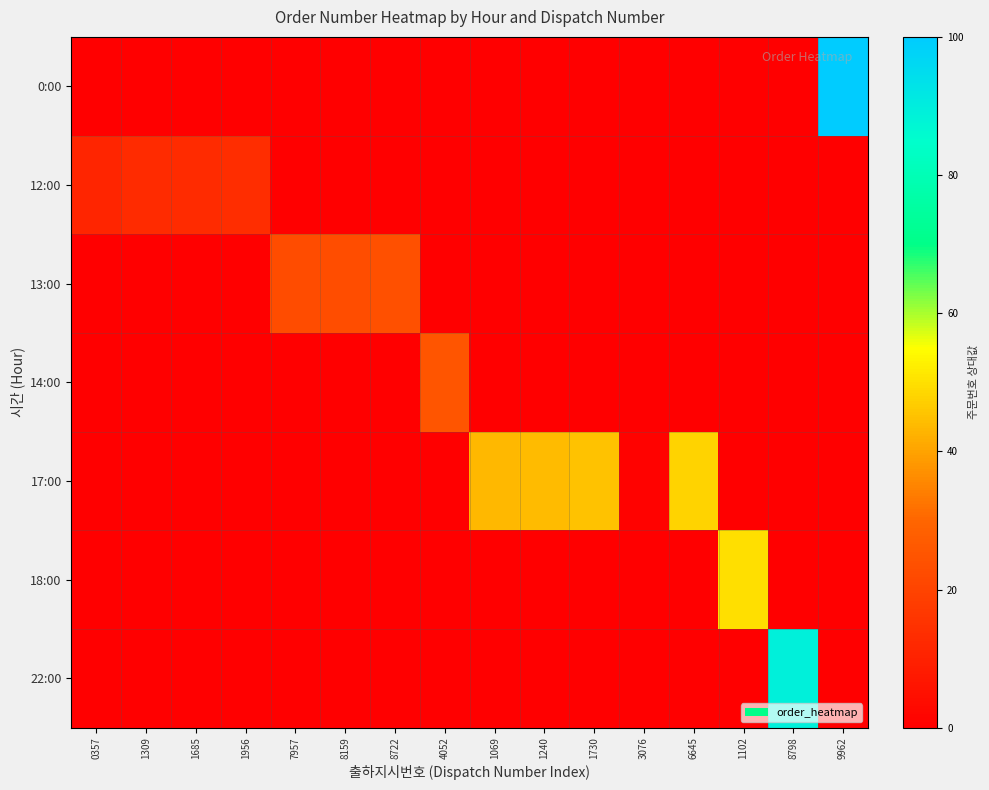

Which series has the largest range (max minus min)?

0:00